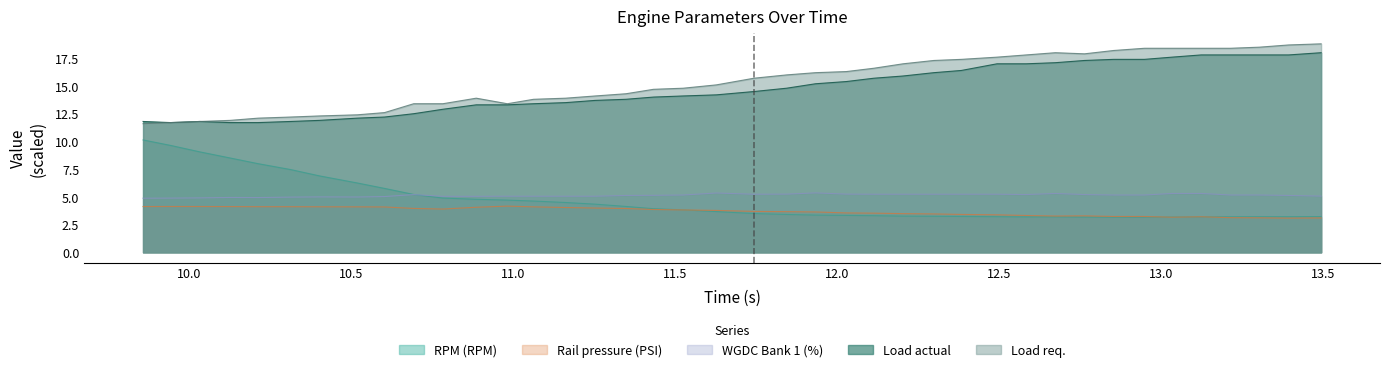

What is the minimum value for RPM (RPM)?

3.2